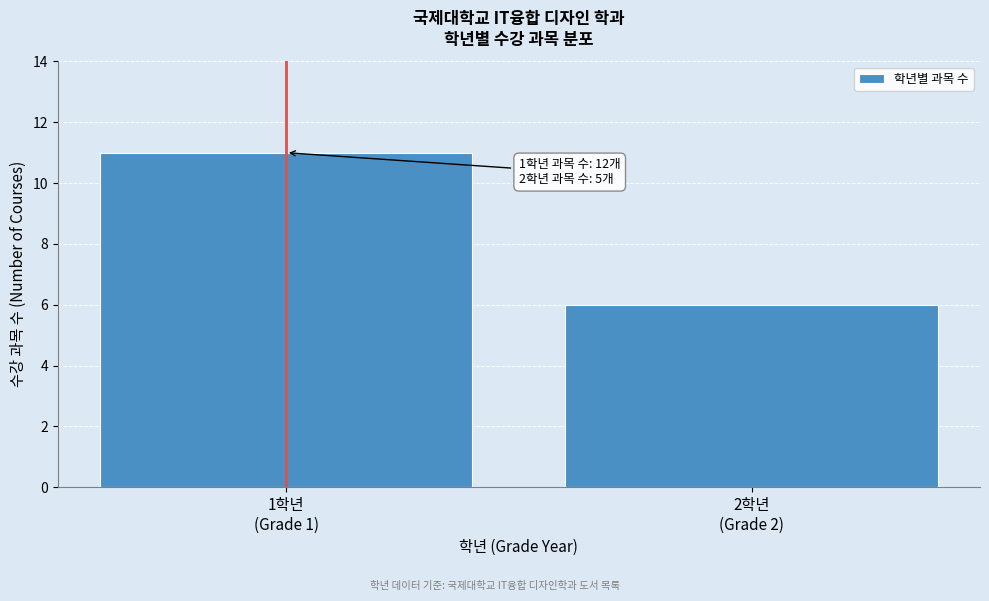

Reading right to left, list all the values displayed in this chart.

6	11